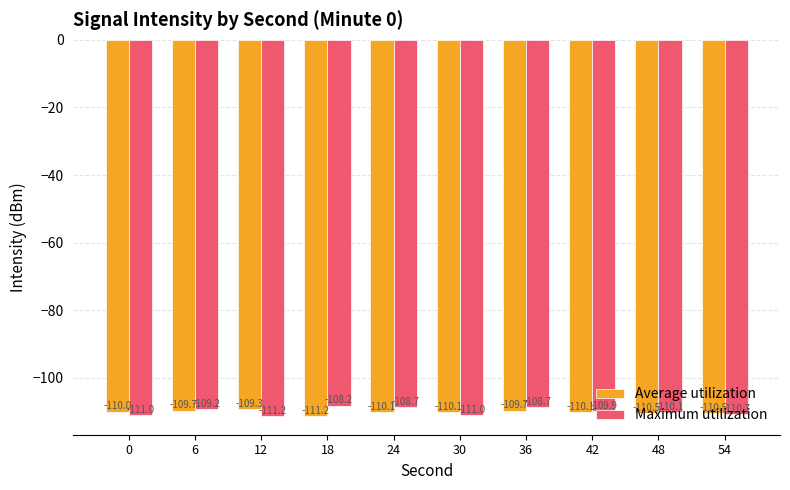

What is the value of the Maximum utilization bar at the 4th from the left?

-108.2